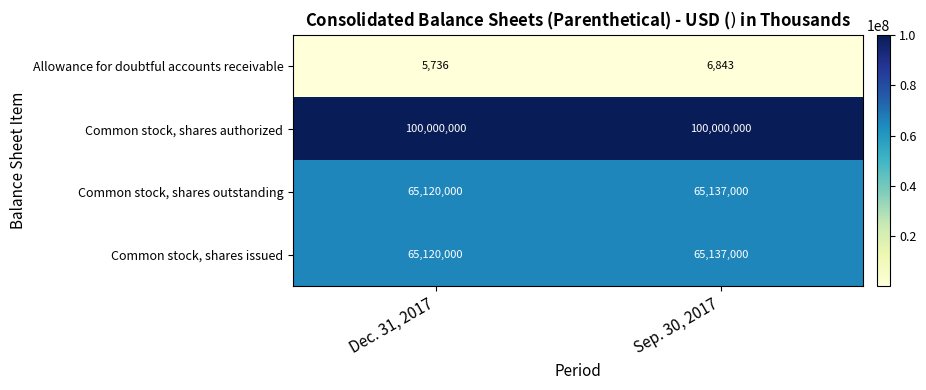

The value of Common stock, shares issued at Sep. 30, 2017 is 65137000. True or false?

True